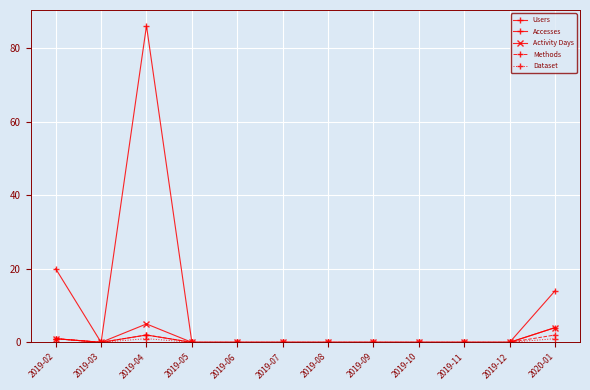

Count the number of data series in this chart.

5